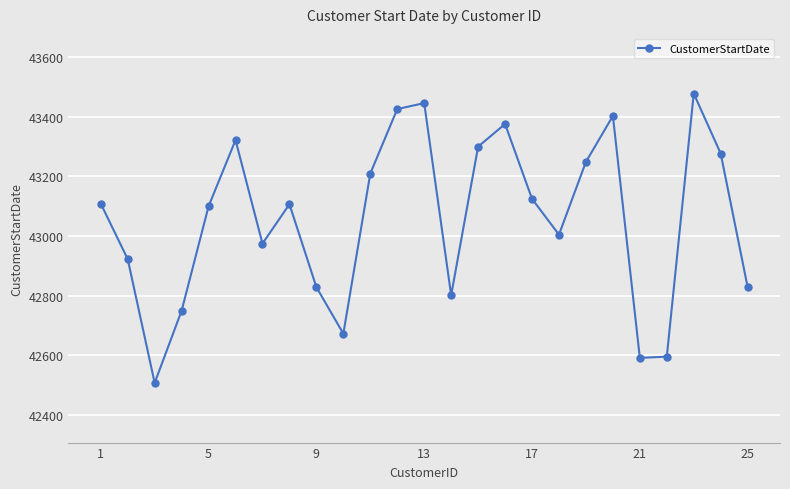

What is the difference between the second highest and second lowest values?

854